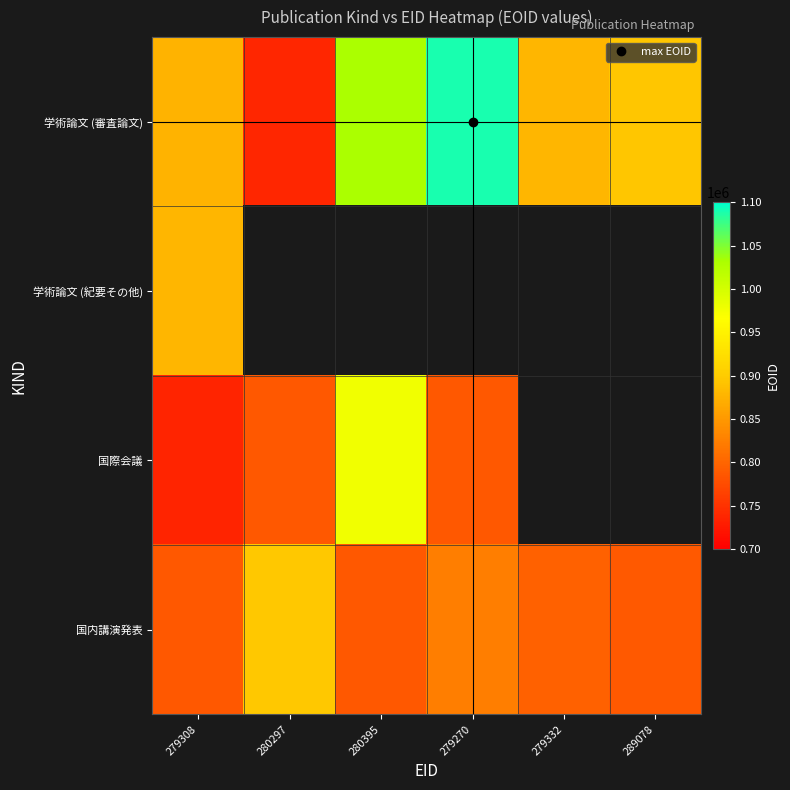

What is the difference between the highest and lowest values at 280297?

158370.0